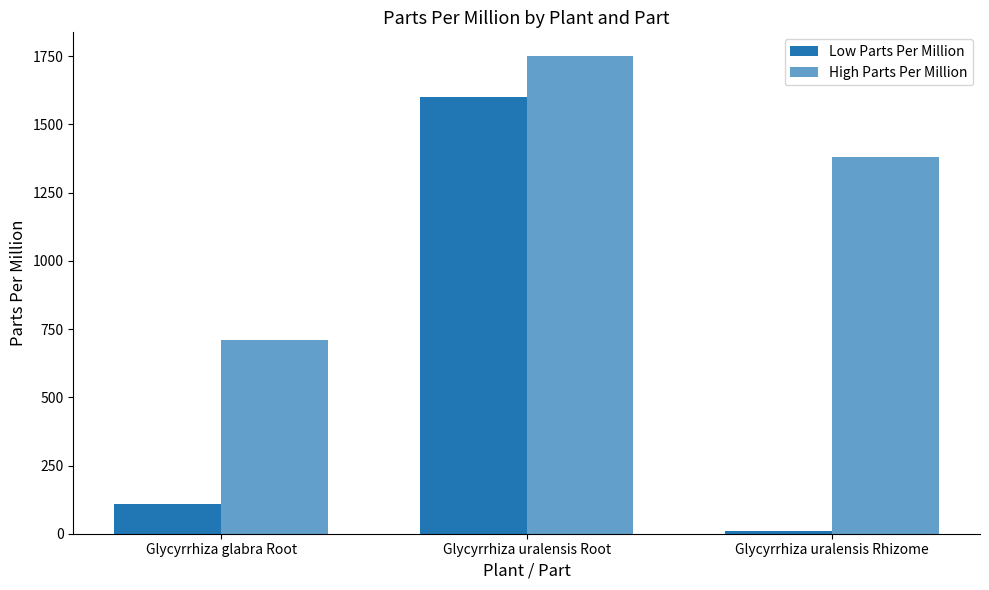

List the series in order of their overall mean, highest first.

High Parts Per Million, Low Parts Per Million